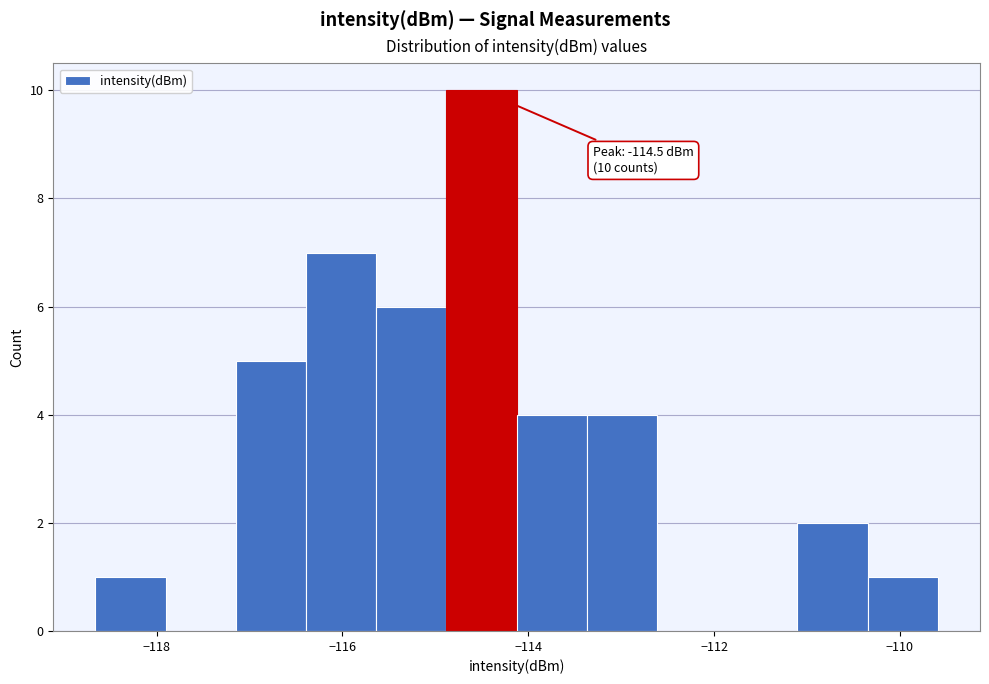

Read against the x-axis, roughly where is the centre of the tallest bar?

-114.6